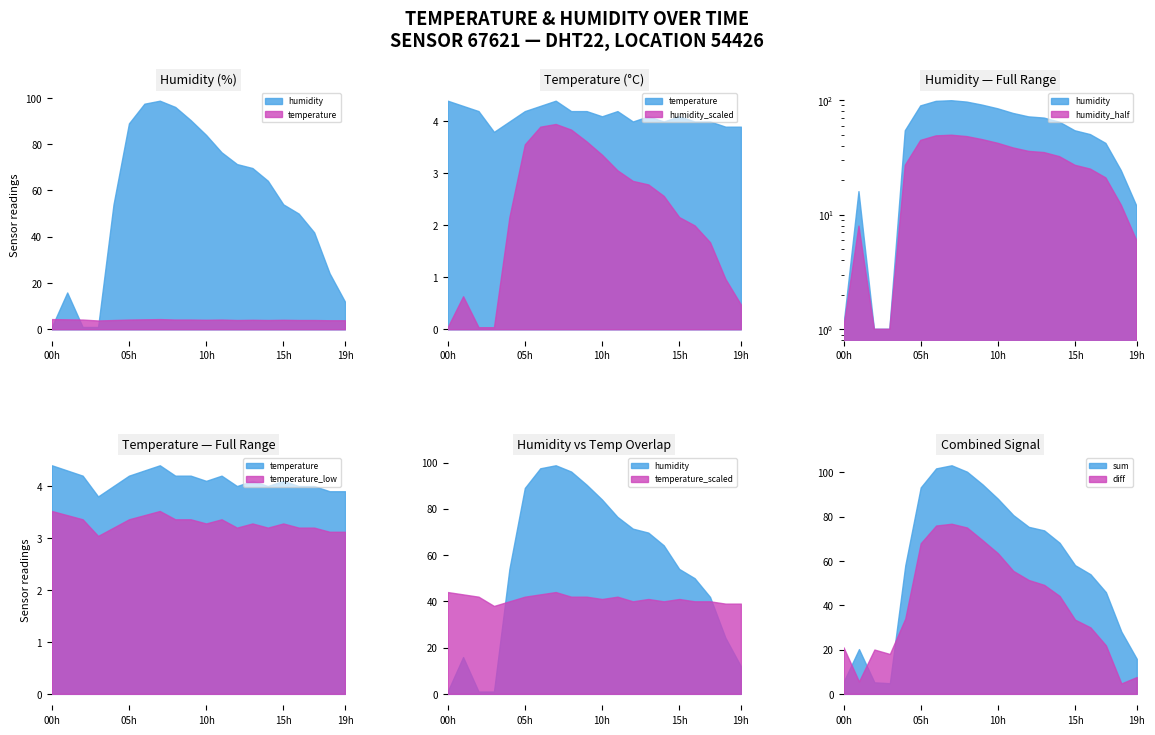

What is the difference between the second highest and minimum values in the temperature series?

0.6